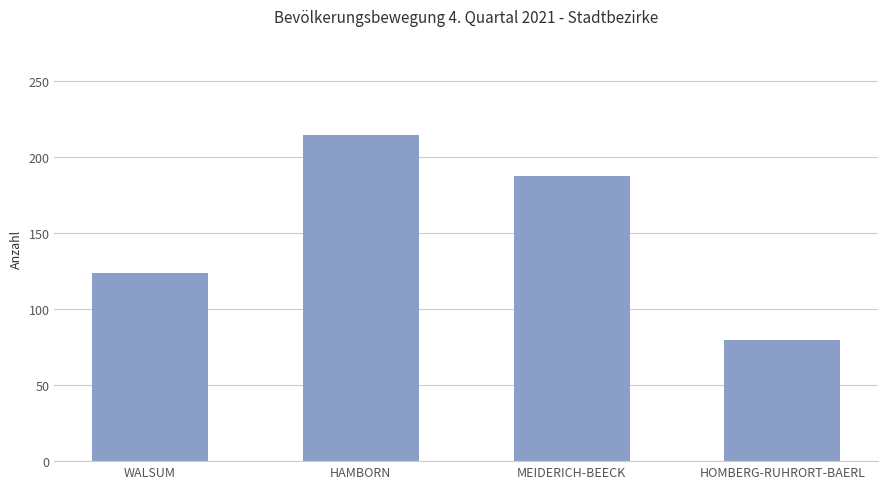

Where does the data first go above 188?

HAMBORN